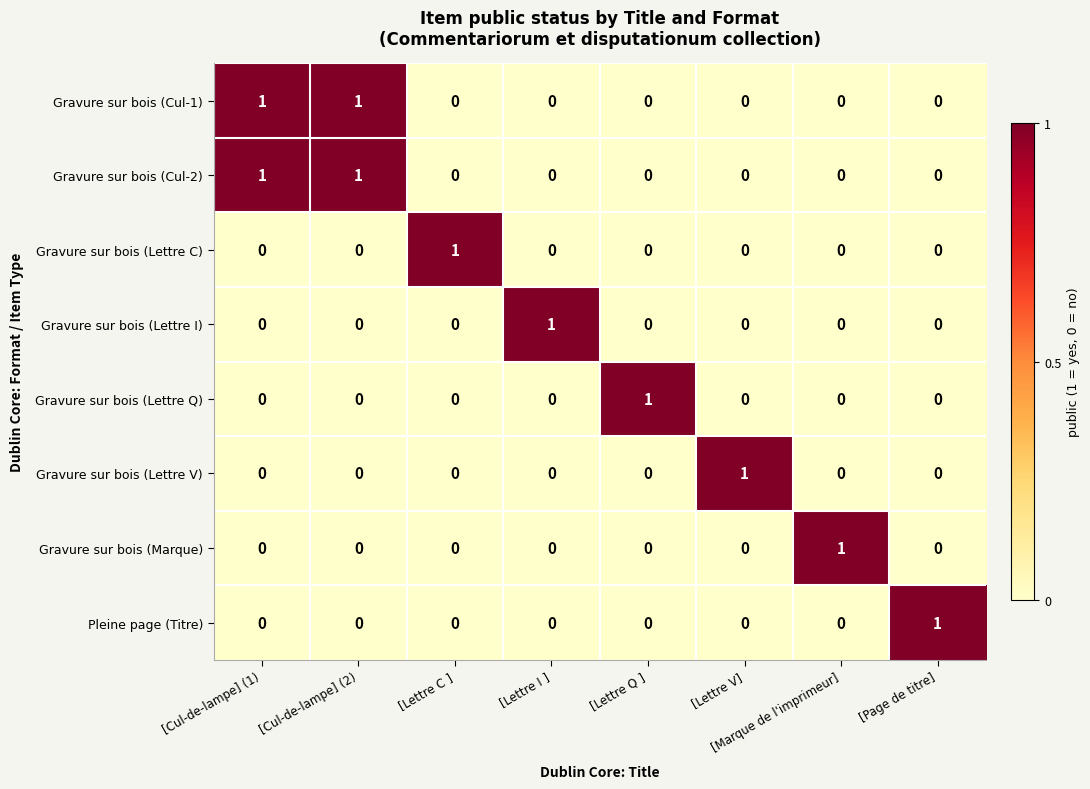

True or false: Gravure sur bois (Lettre C) has a value of 0 at [Lettre V].

True